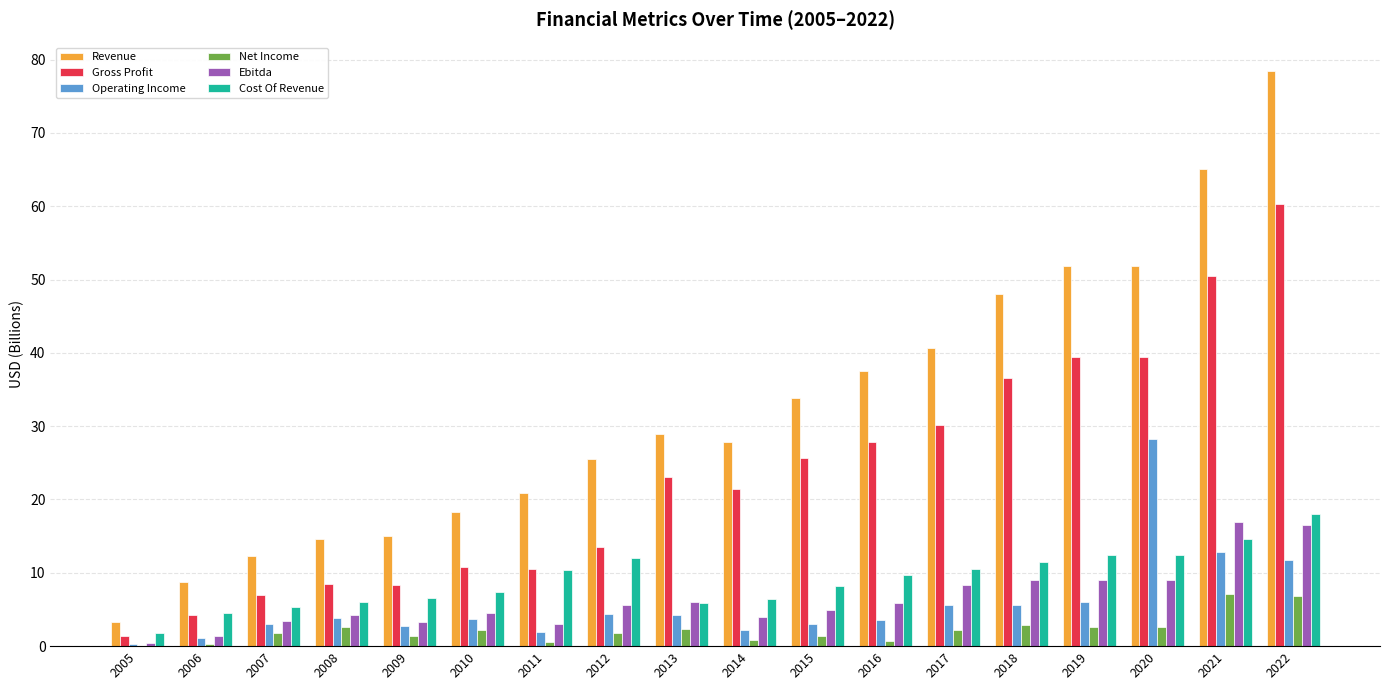

Count the number of data series in this chart.

6